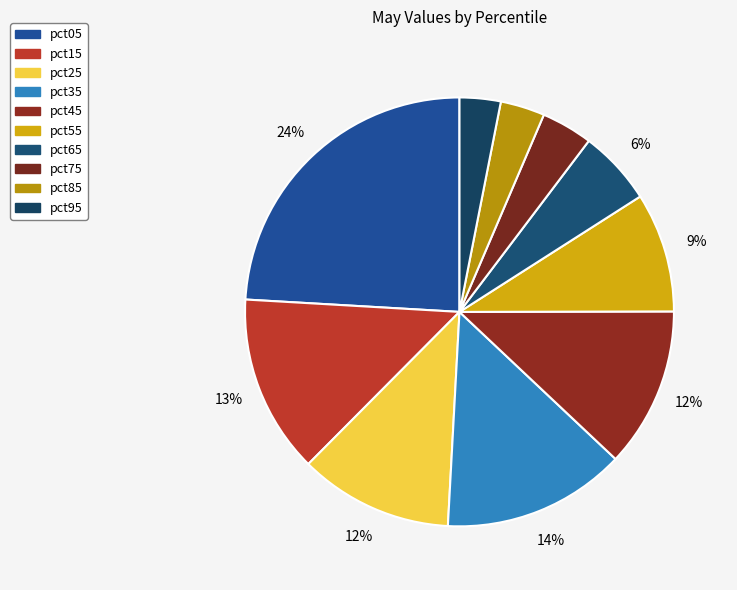

To the nearest percent, what percentage of the pie is pct75?

4%